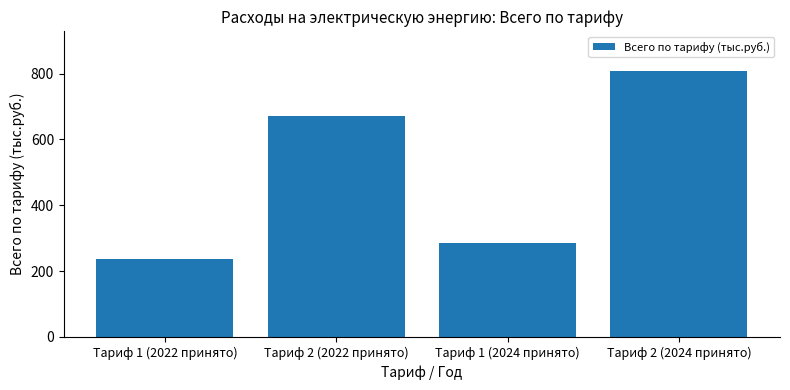

Between Тариф 1 (2022 принято) and Тариф 2 (2022 принято), which is larger?

Тариф 2 (2022 принято)